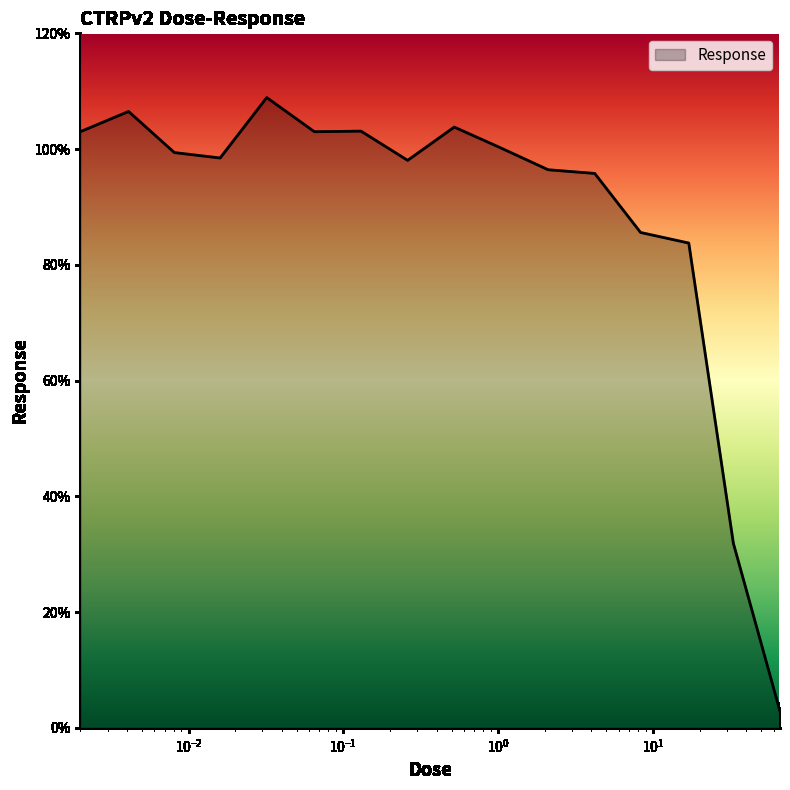

What is the maximum value shown in the chart?

108.9